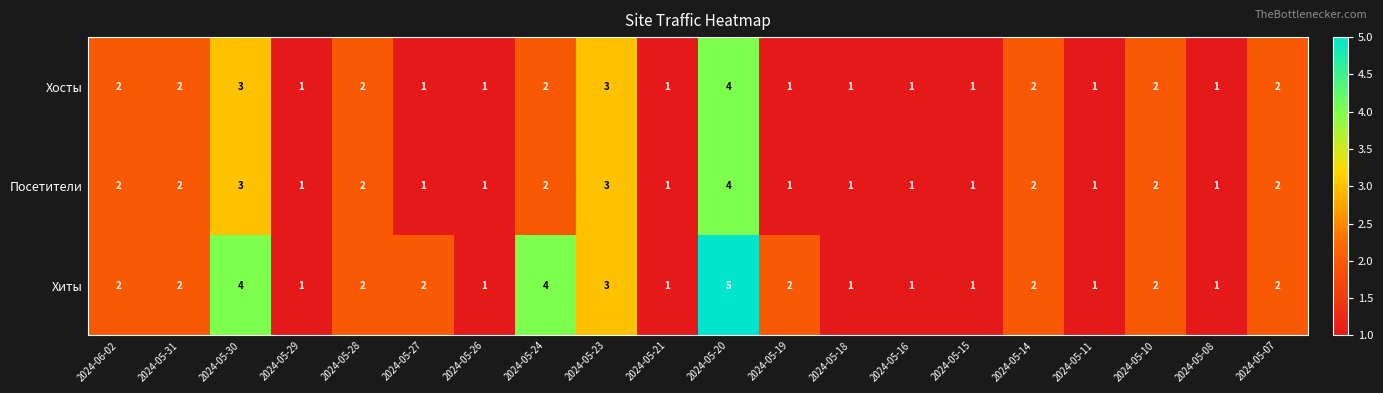

True or false: Хиты has a value of 4 at 2024-05-23.

False